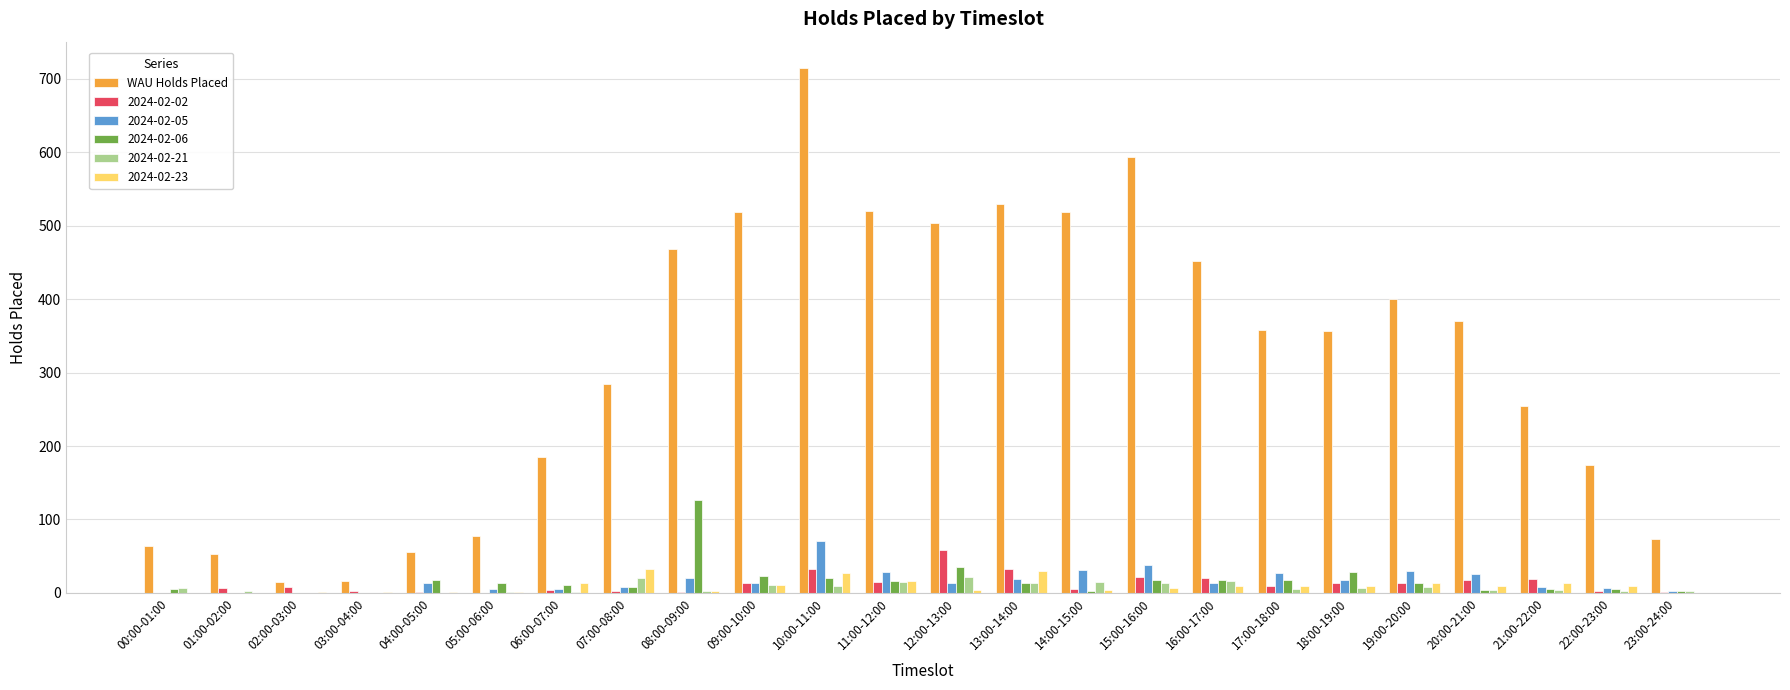

What is the maximum value shown in the chart?

715